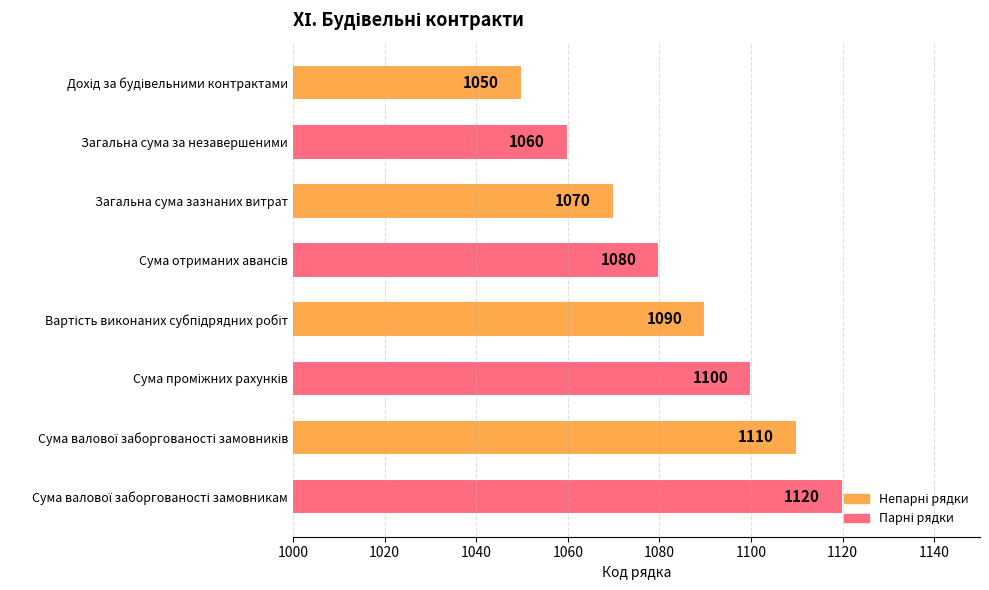

What is the difference between the maximum and minimum values?

70